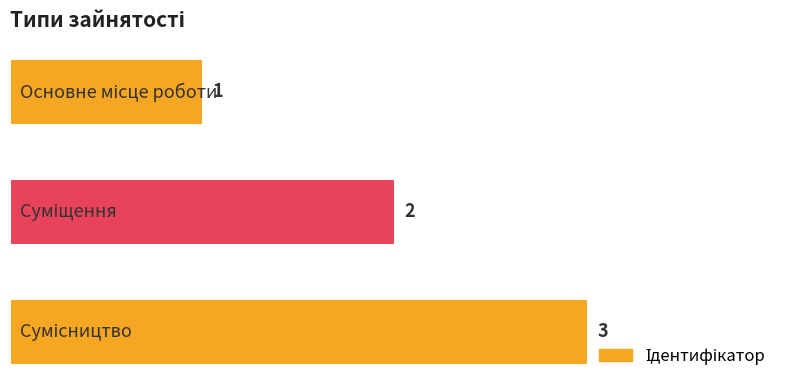

Reading top to bottom, what are all the values shown in this chart?

1	2	3